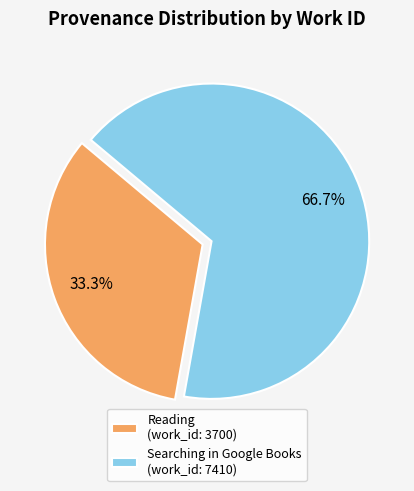

What percentage do Reading and Searching in Google Books together represent?

100.0%